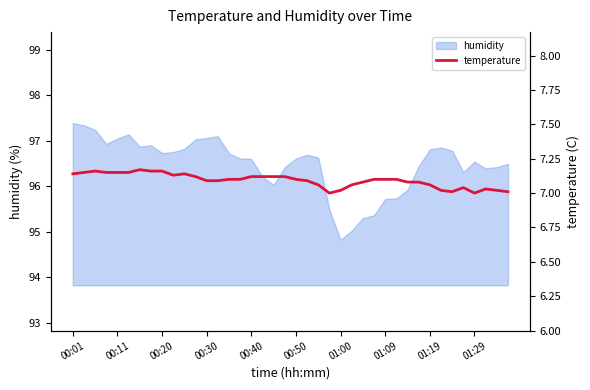

How many data points does each series have?

40